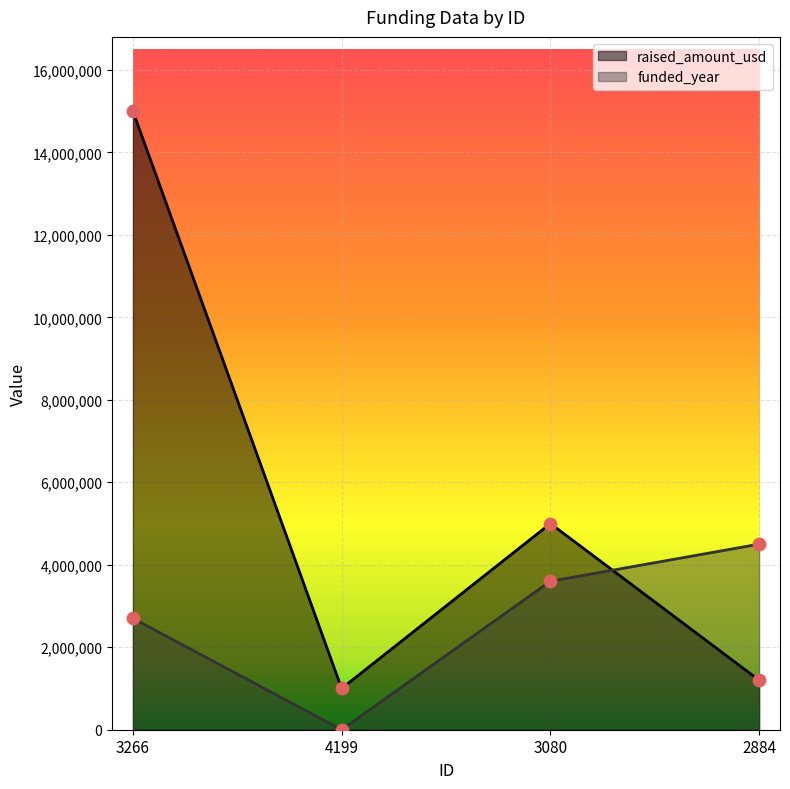

What are all the series names shown in the legend?

raised_amount_usd, funded_year